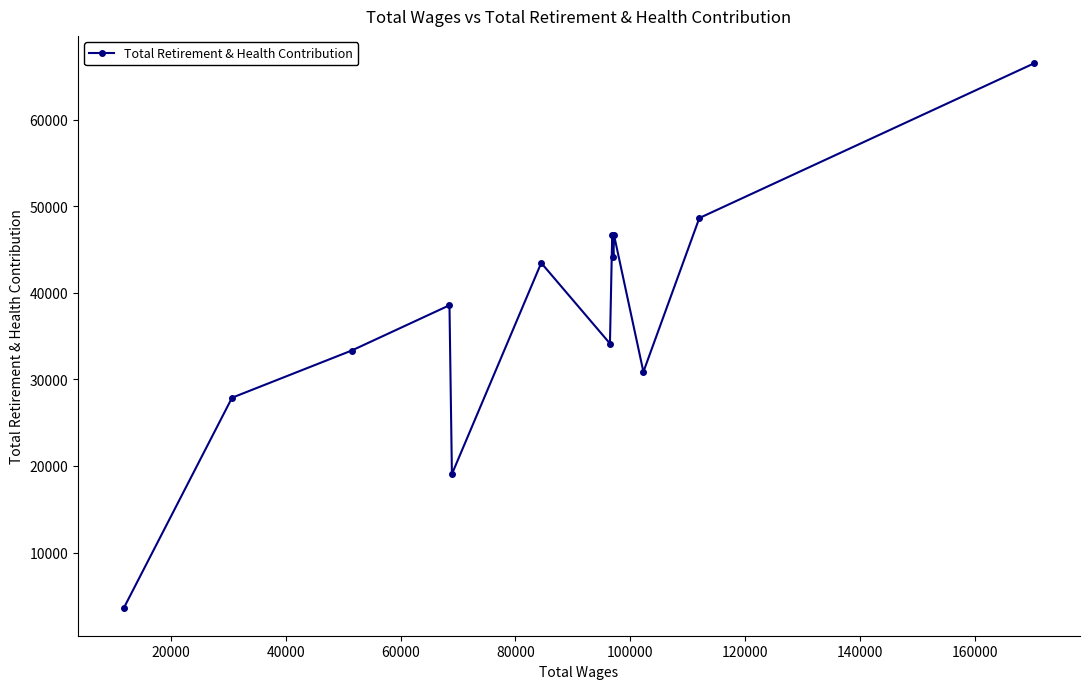

What is the value of the 13th point from the left?

66561